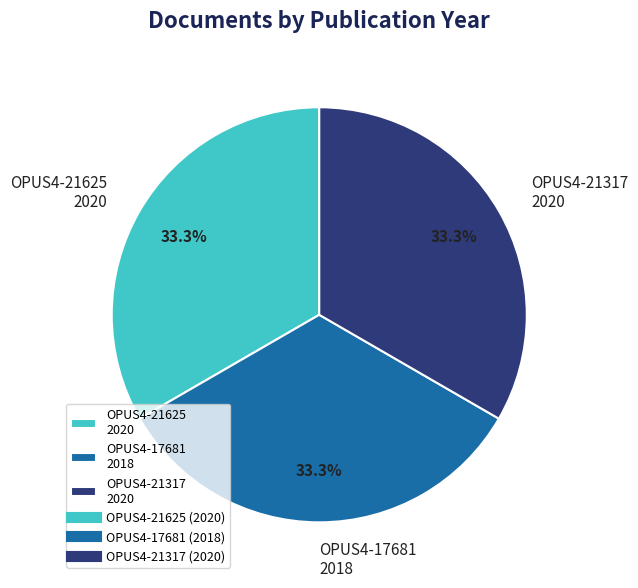

Combined, what portion of the pie is OPUS4-21625 2020 and OPUS4-21317 2020?

66.7%